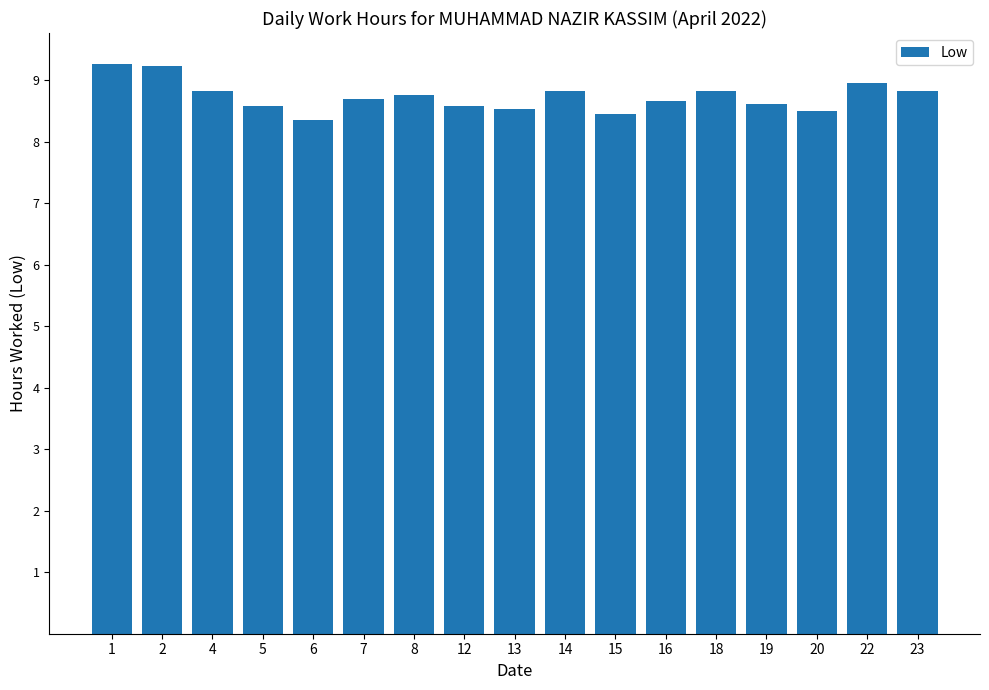

Are the bars grouped side by side (vs. stacked)?

No